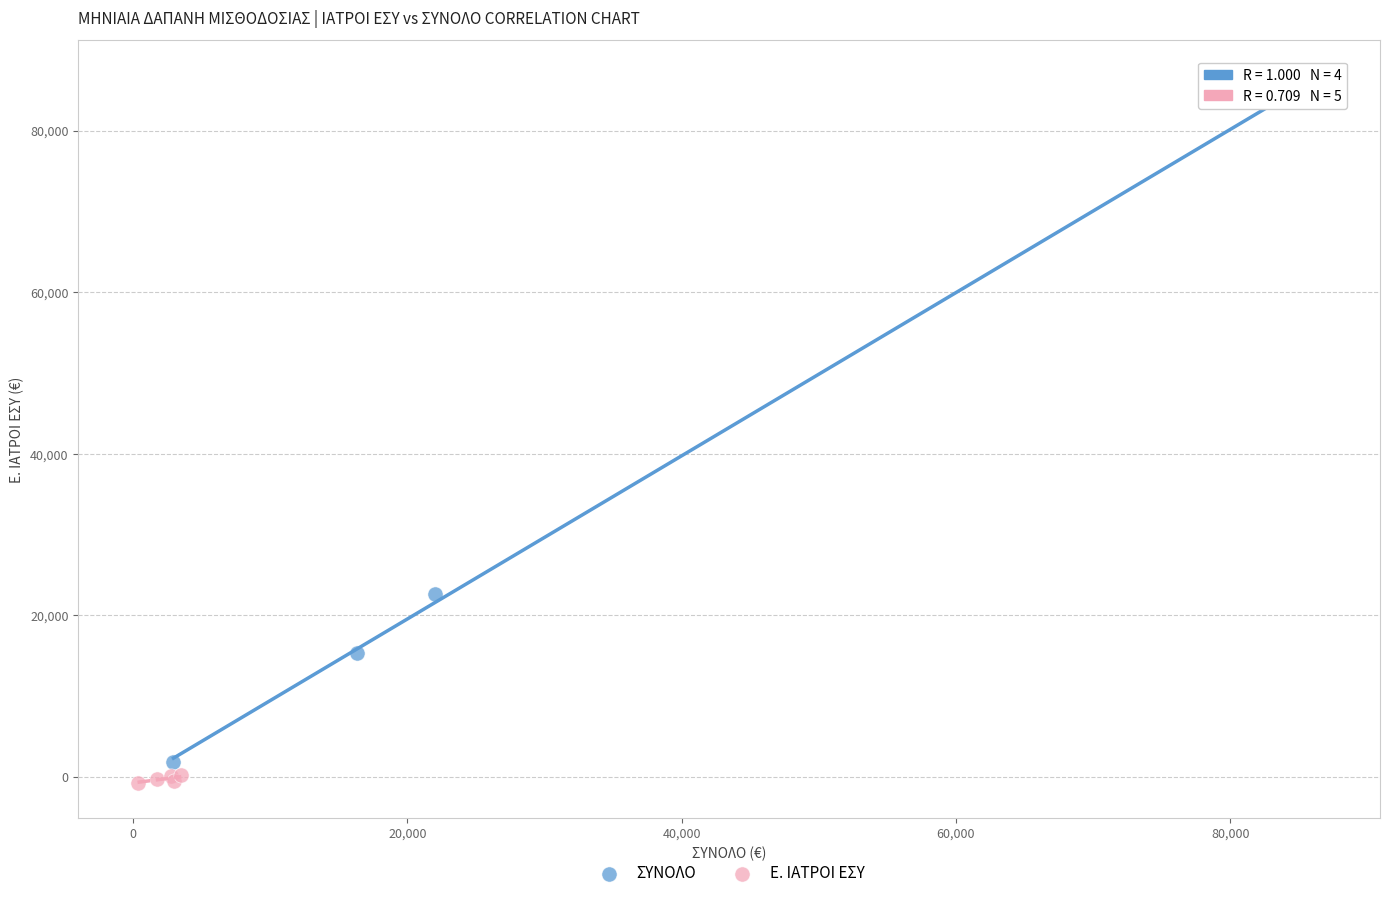

What are all the series names shown in the legend?

ΣΥΝΟΛΟ, Ε. ΙΑΤΡΟΙ ΕΣΥ